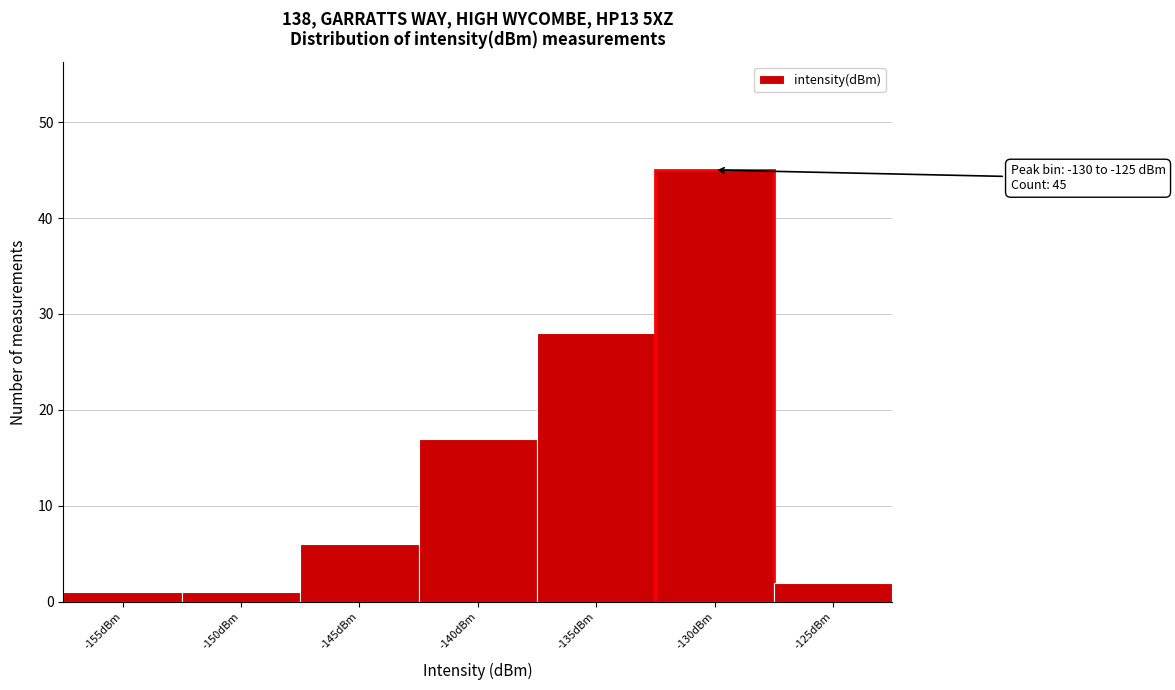

Reading left to right, what are all the values shown in this chart?

-155dBm=1	-150dBm=1	-145dBm=6	-140dBm=17	-135dBm=28	-130dBm=45	-125dBm=2